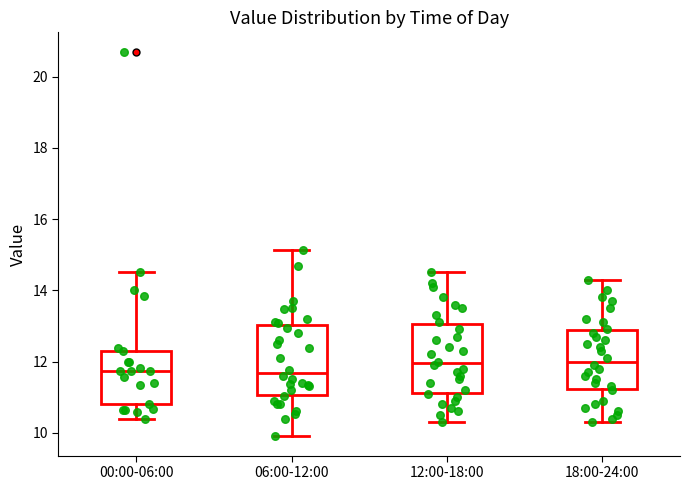

Reading left to right, read every box against the y-axis: the position of its median line, the range the box covers, and the ends of its whiskers. The values are not printed on the chart, so give them approximately, as read against the axis.

00:00-06:00: median 11.8, box 10.8 to 12.4, whiskers 10.4 to 14.6
06:00-12:00: median 11.6, box 11.0 to 13.0, whiskers 10.0 to 15.2
12:00-18:00: median 12.0, box 11.2 to 13.0, whiskers 10.4 to 14.6
18:00-24:00: median 12.0, box 11.2 to 12.8, whiskers 10.4 to 14.4